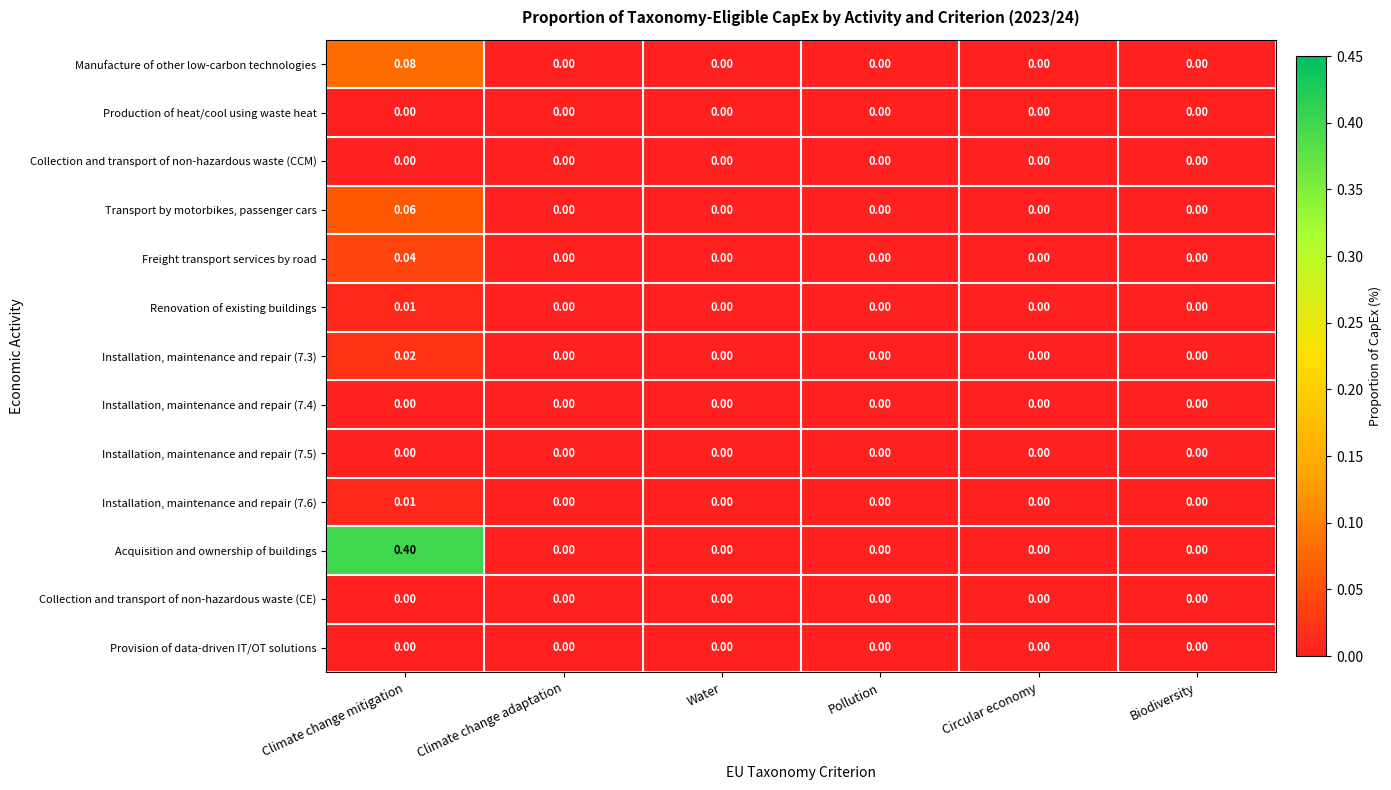

What is the spread (max minus min) of values at Climate change mitigation?

0.4